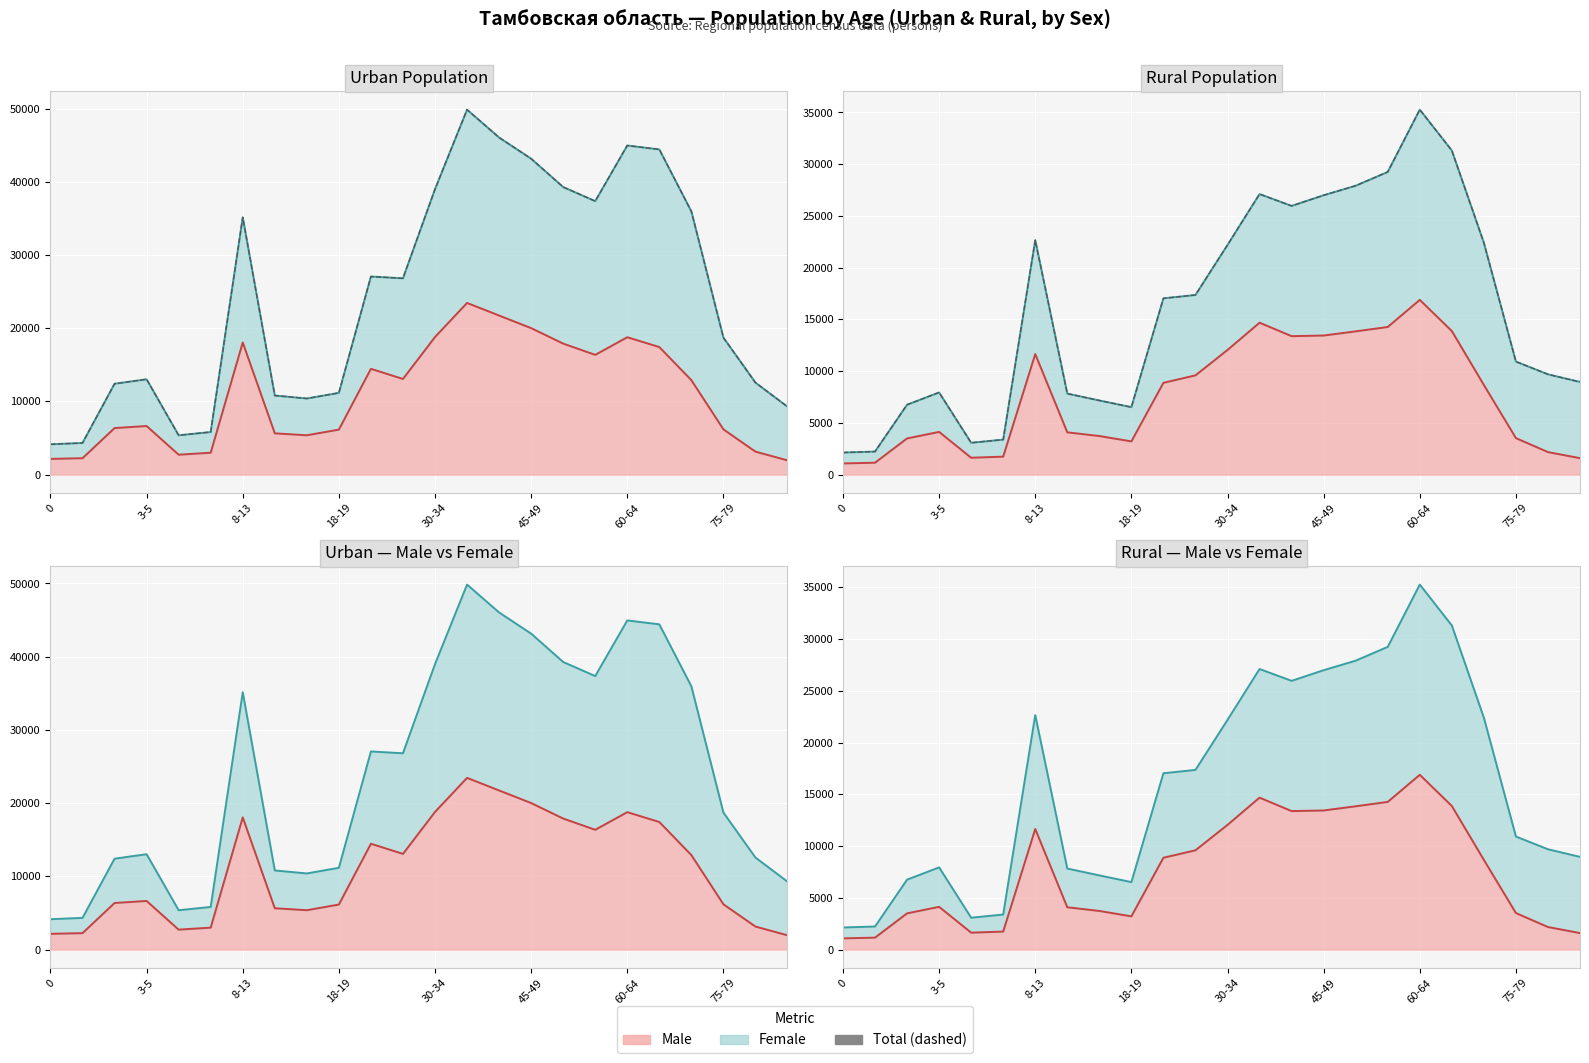

How many interior local valleys (lower than both neighbors) does the data have?

3